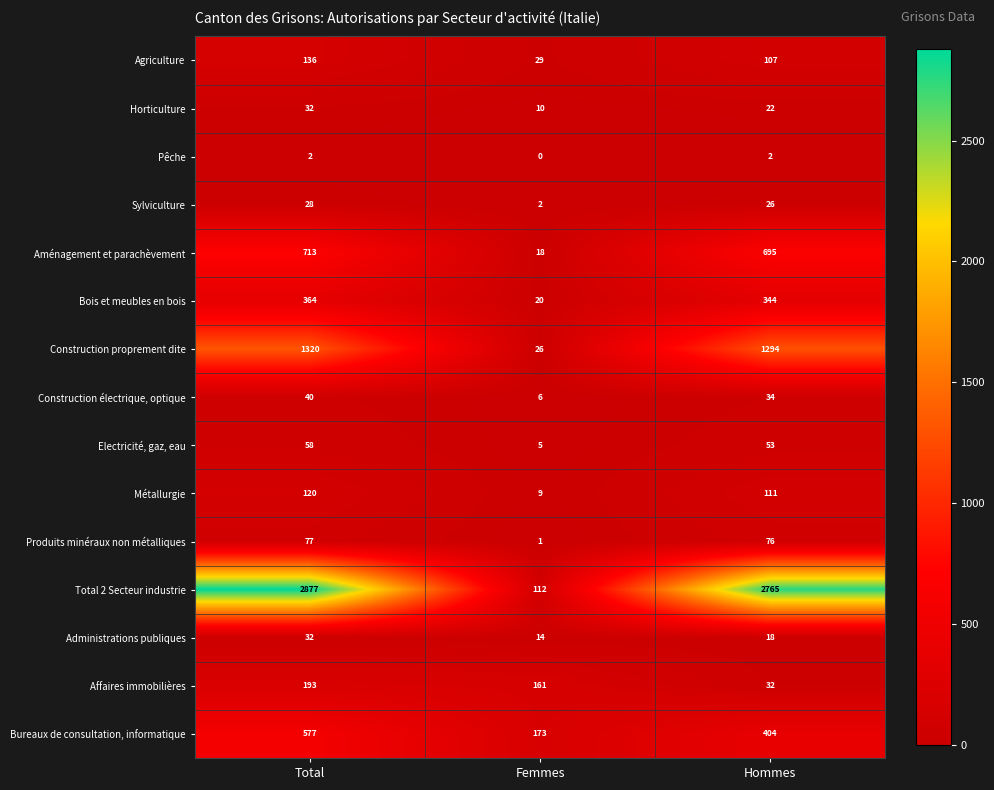

Which series changed the most between Femmes and Hommes?

Total 2 Secteur industrie